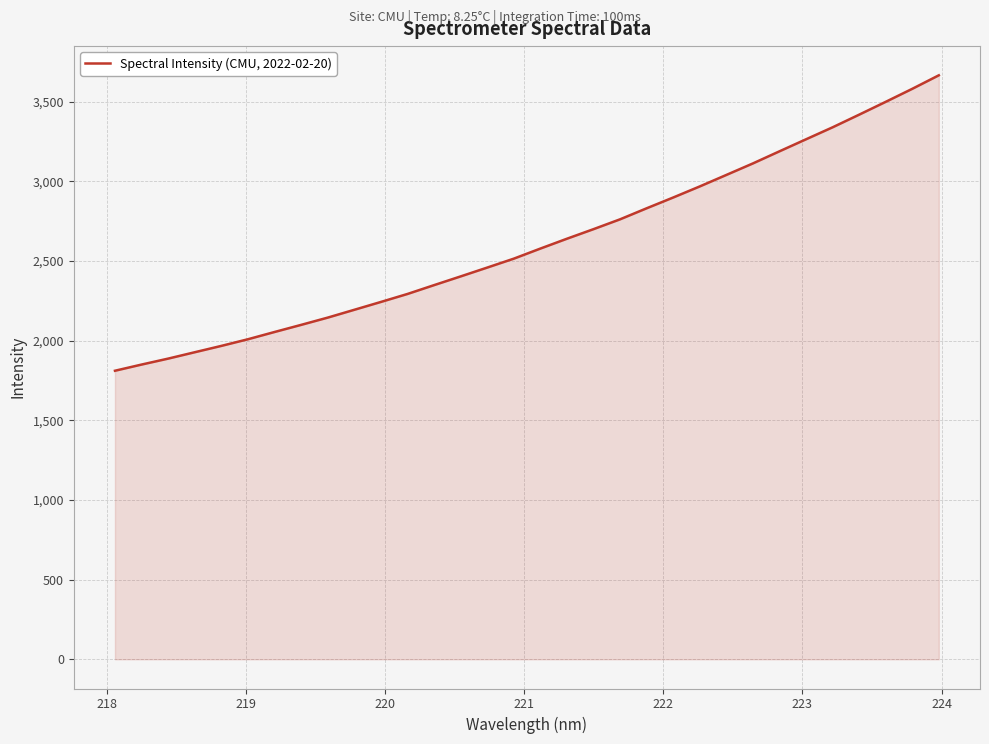

What is the greatest value displayed?

3664.5